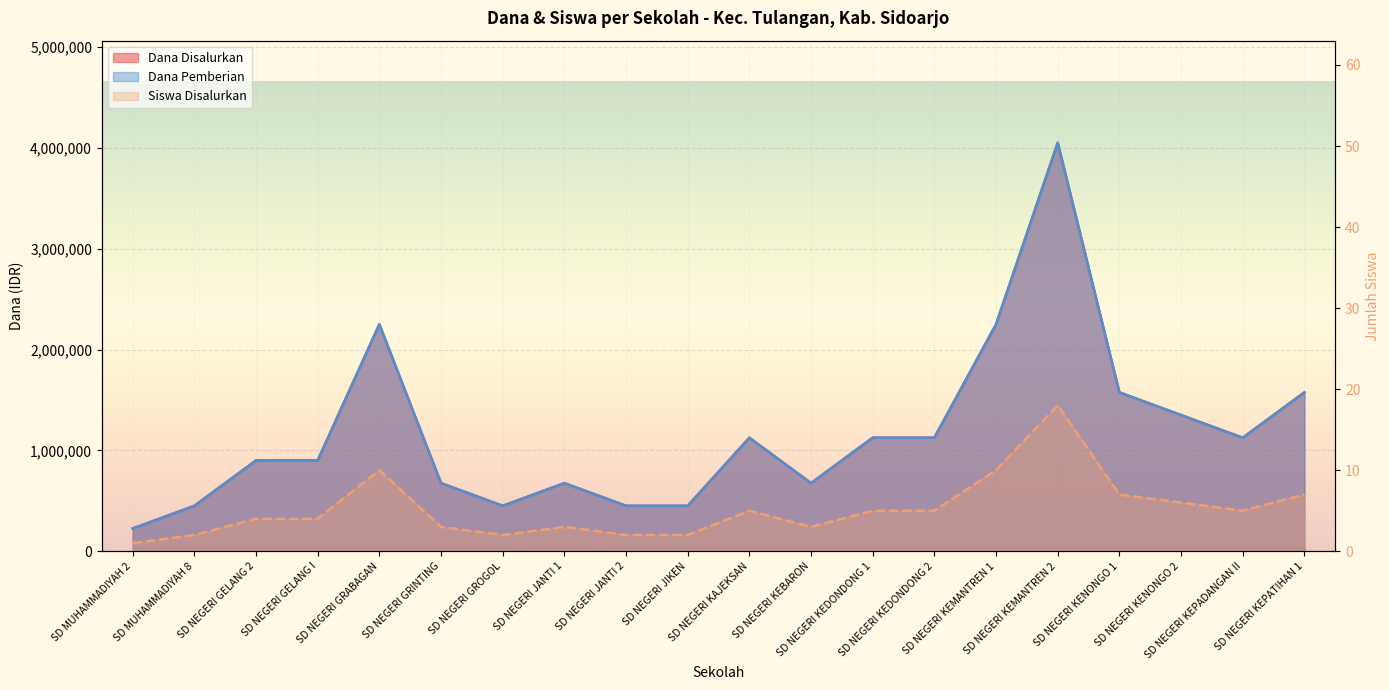

Is it true that the value at SD NEGERI GROGOL is 3?

False